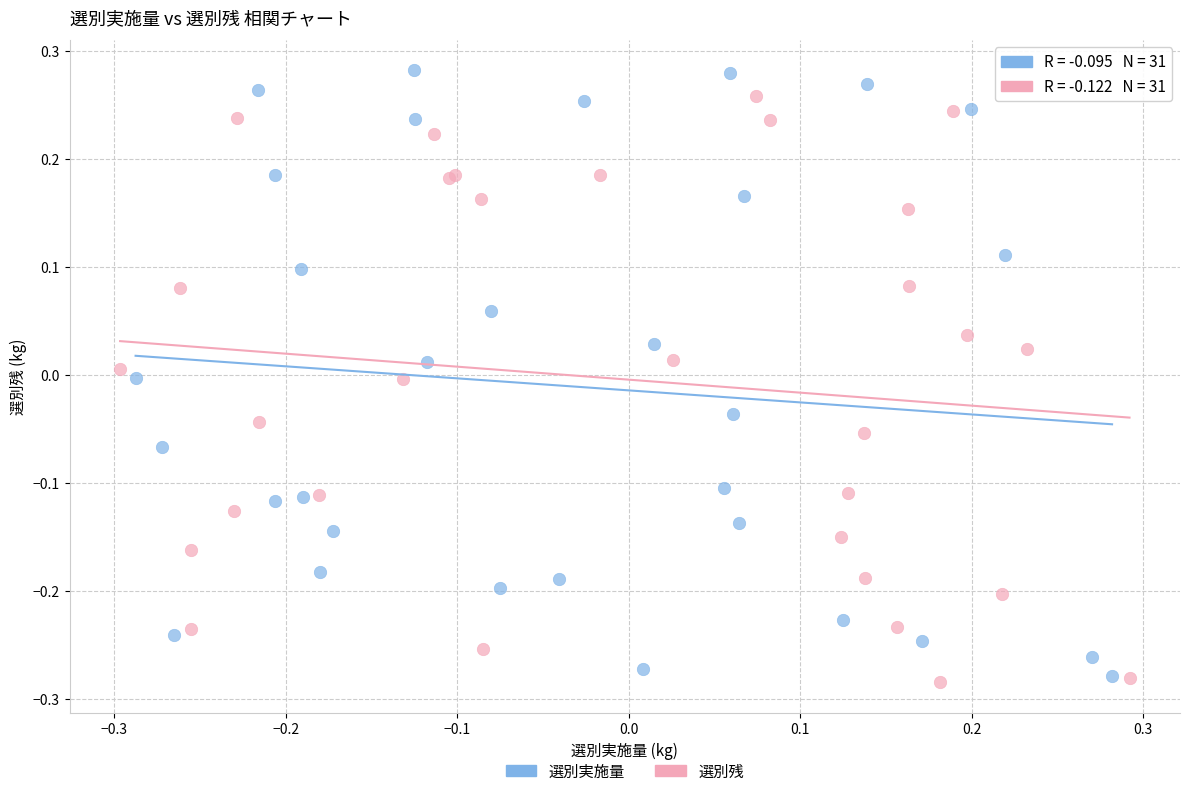

What are all the series names shown in the legend?

選別実施量, 選別残